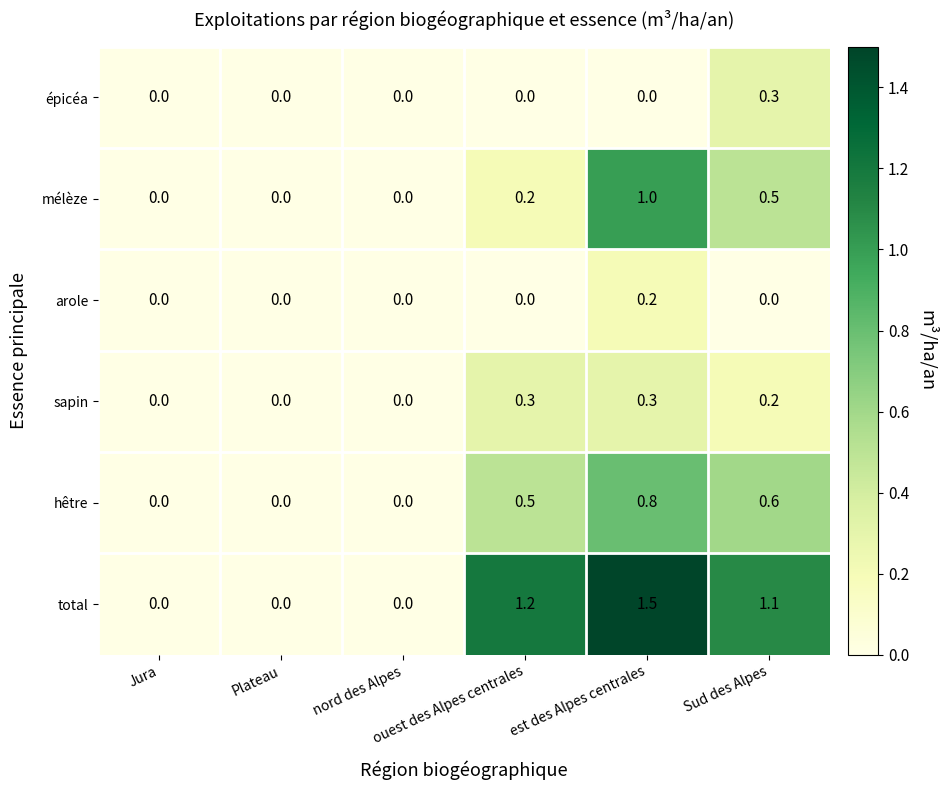

Rank the series at Sud des Alpes from highest to lowest value.

total, hêtre, mélèze, épicéa, sapin, arole